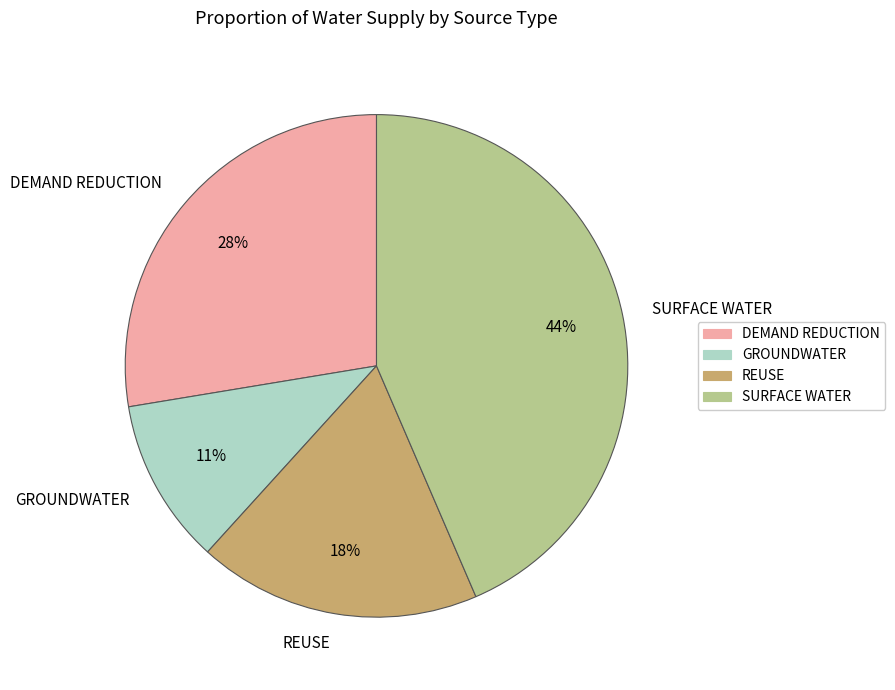

How many segments does this pie chart have?

4